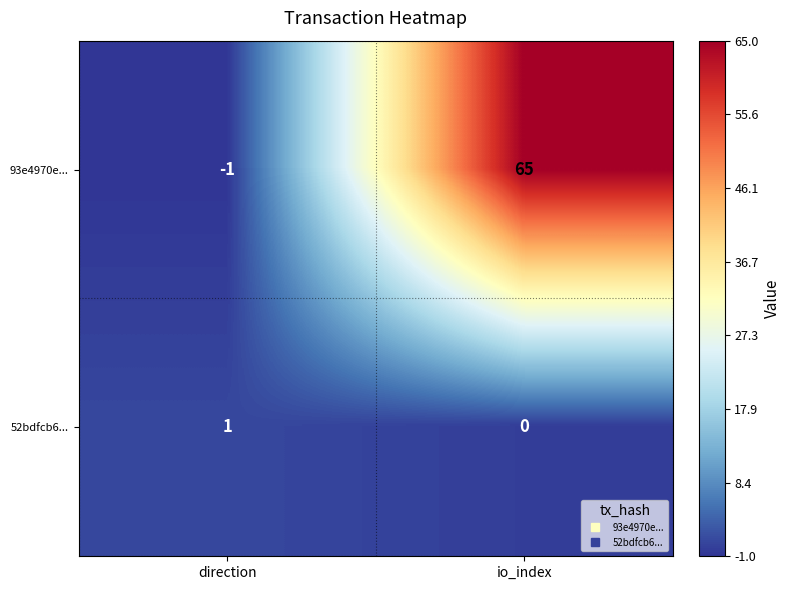

The 52bdfcb6... series shows 1 at direction. True or false?

True